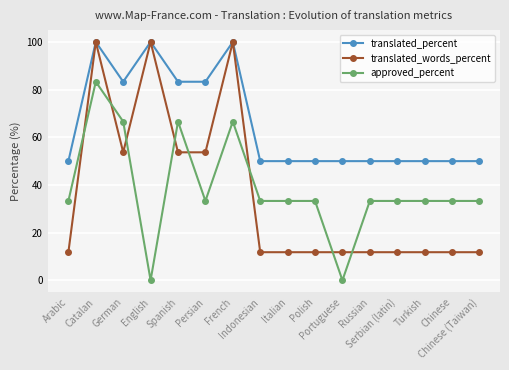

Is the value of approved_percent at Italian greater than the value of translated_percent at Portuguese?

No